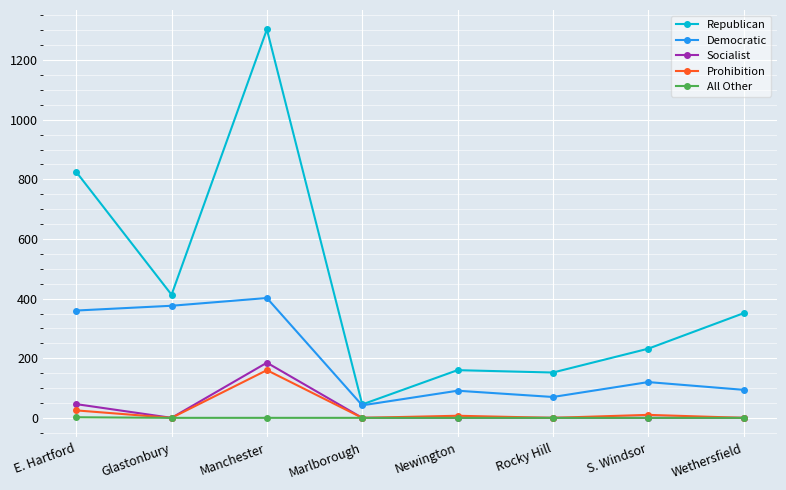

What is the difference between the Democratic values at Glastonbury and S. Windsor?

256